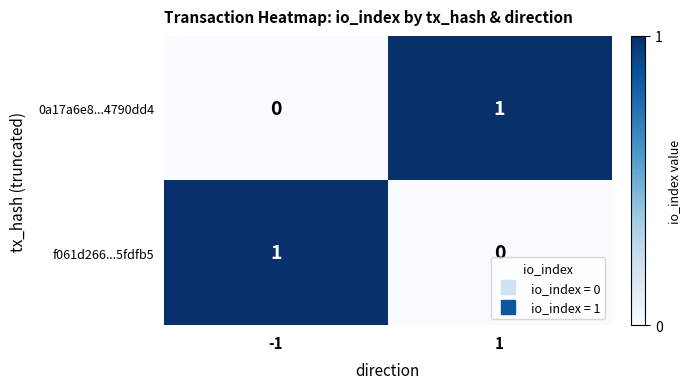

Reading left to right, extract all data points from this chart.

0a17a6e8...4790dd4: -1=0	1=1
f061d266...5fdfb5: -1=1	1=0